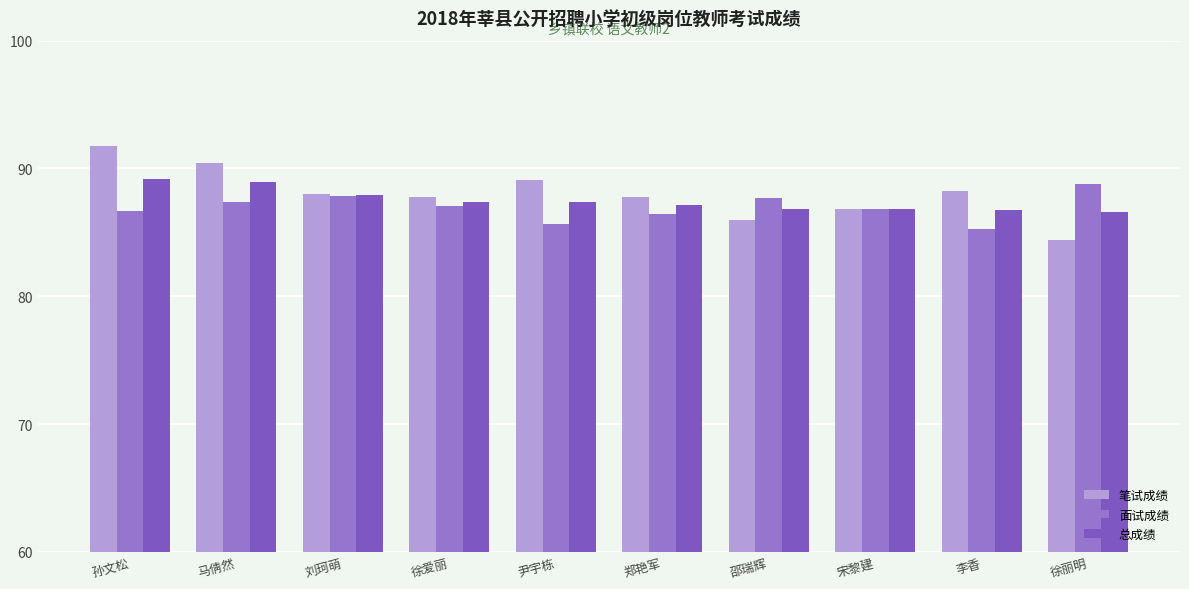

How many bars are there in total?

30